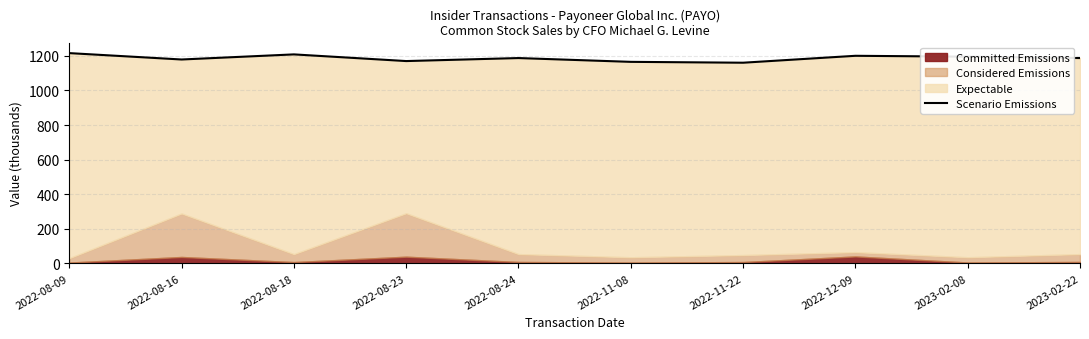

What is the greatest value displayed?

1215.8